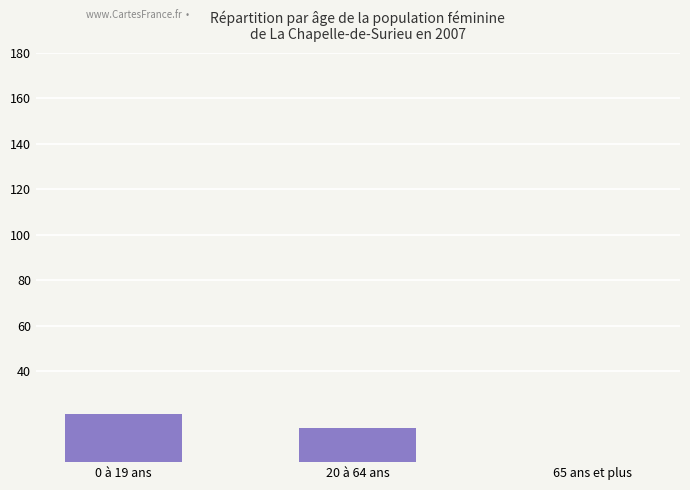

What is the sum of the values at 0 à 19 ans and 65 ans et plus?

21